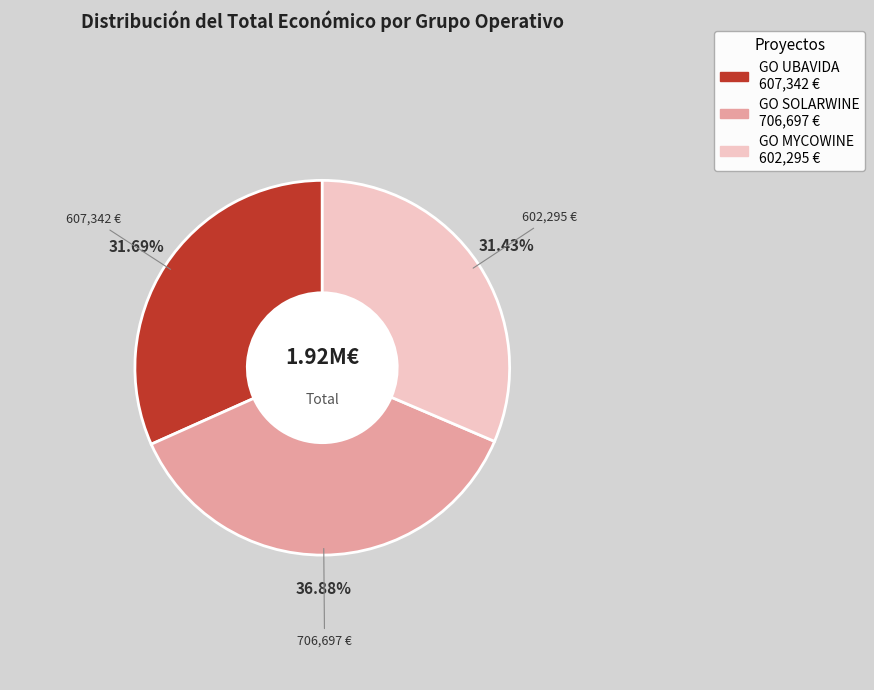

To the nearest percent, what is the combined percentage of GO UBAVIDA and GO MYCOWINE?

63%